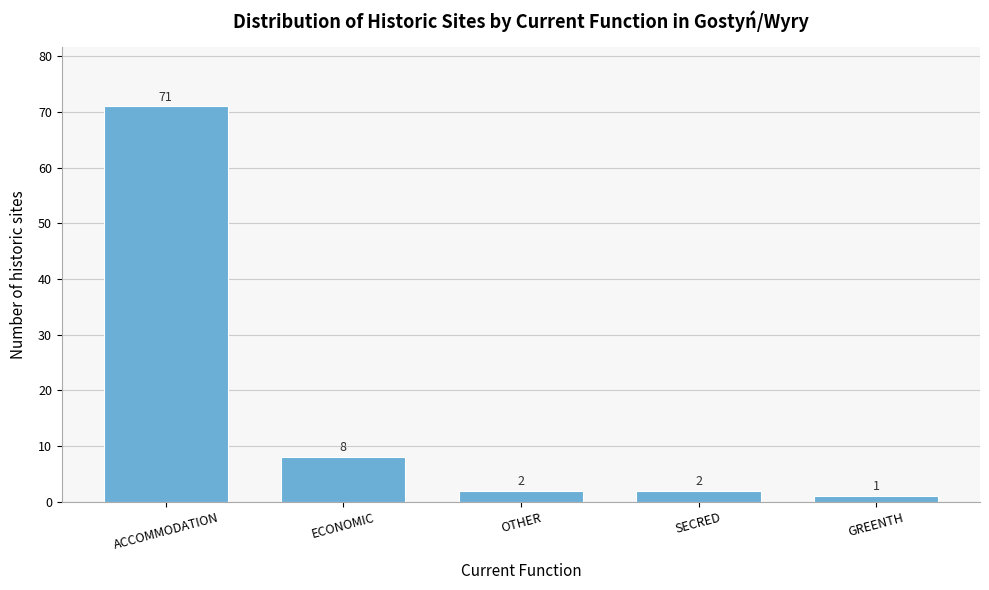

Reading left to right, list all the values displayed in this chart.

71	8	2	2	1